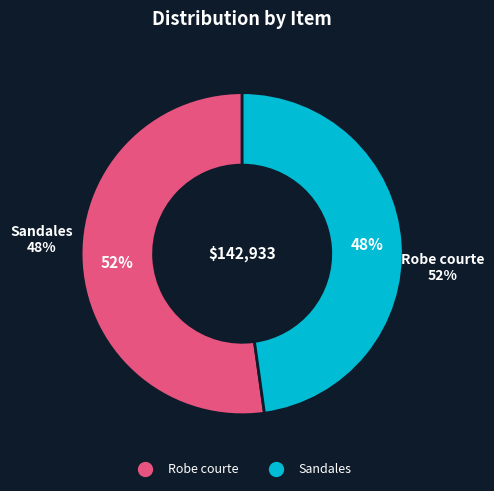

To the nearest percent, what percentage of the pie is Robe courte?

52%